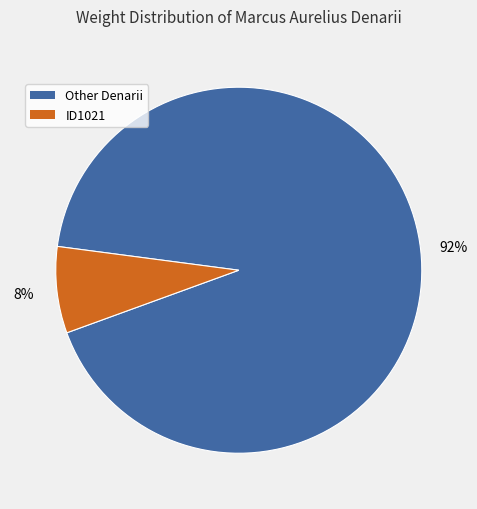

Is there any slice that represents more than half of the pie?

Yes